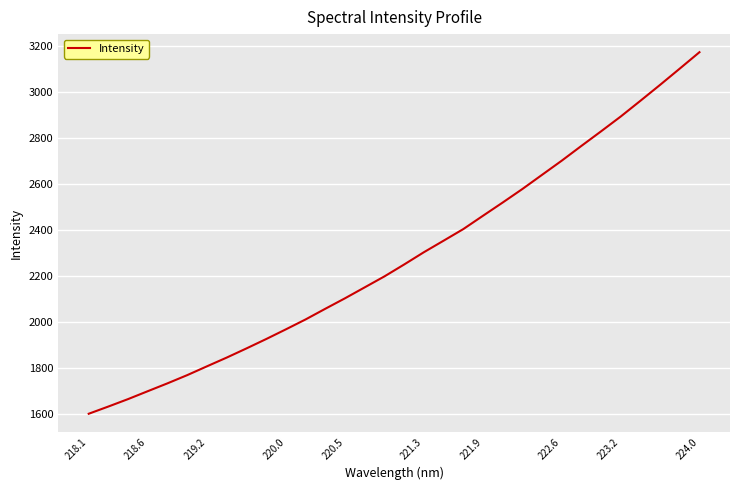

How many series are shown in this chart?

1